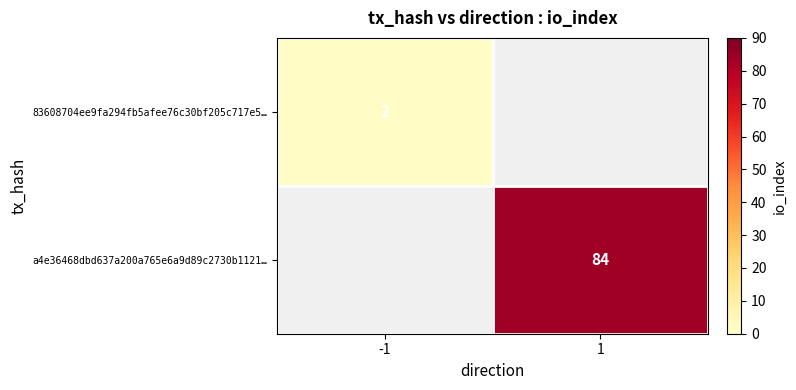

True or false: 83608704ee9fa294fb5afee76c30bf205c717e5… has a value of 0 at -1.

False